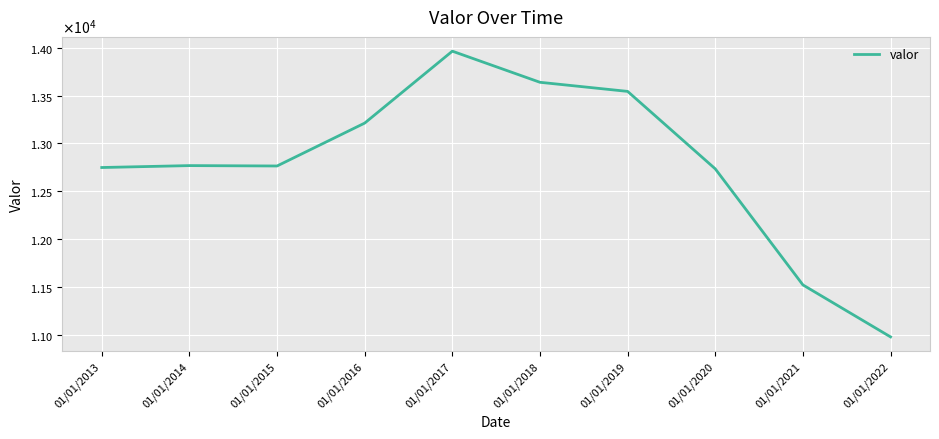

Does the chart have visible grid lines?

Yes